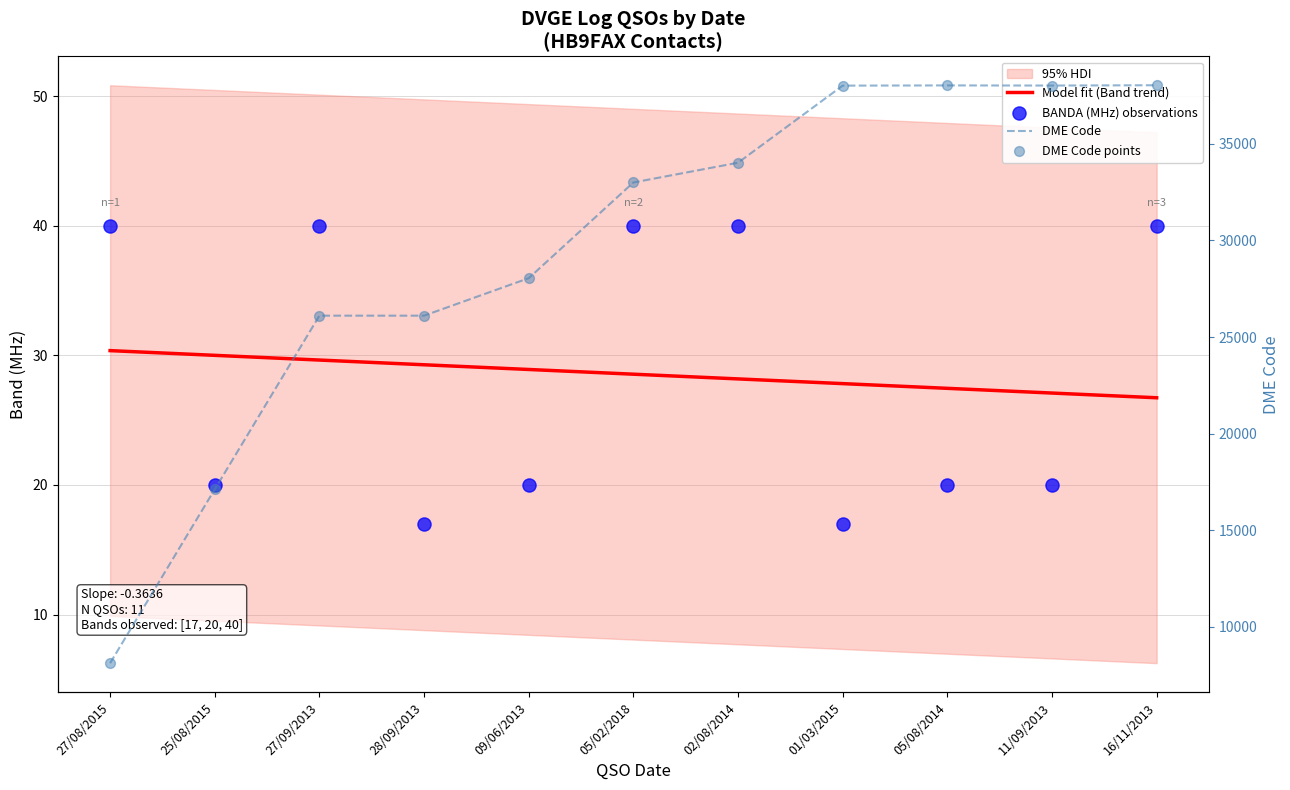

Which series contains the lowest Y value?

BANDA (MHz) observations